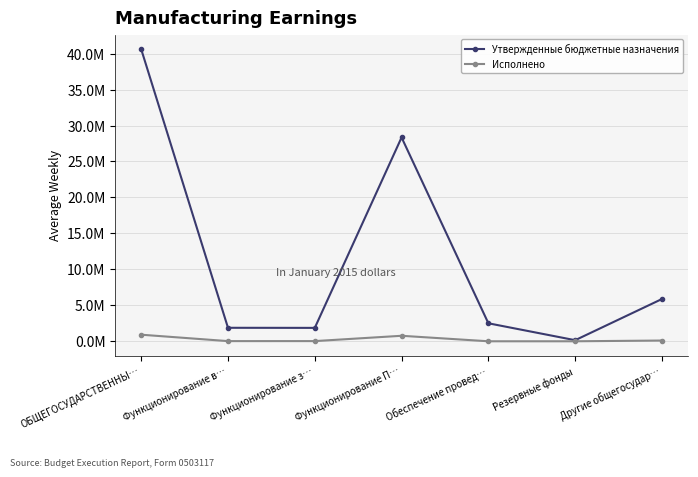

At which category does Исполнено reach its first local peak?

Функционирование П…